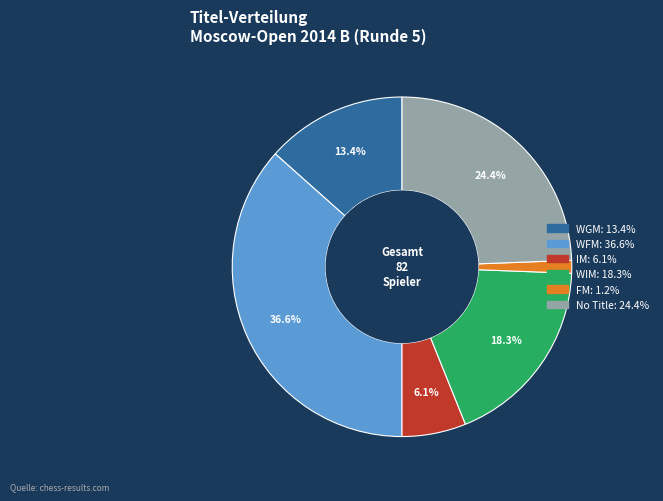

Count the number of slices in the pie.

6